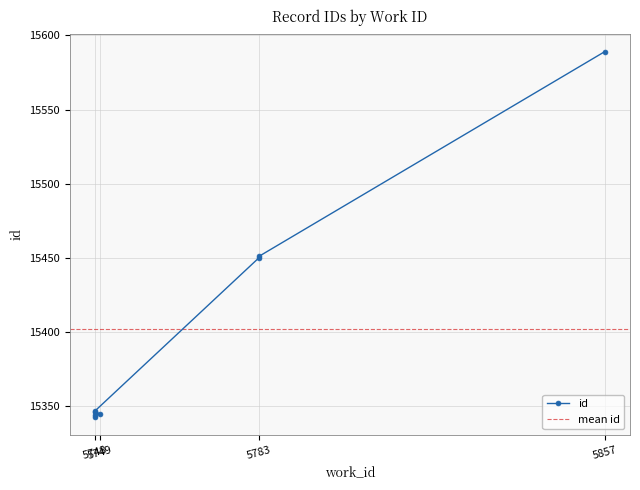

Which label corresponds to the smallest value in the chart?

5748